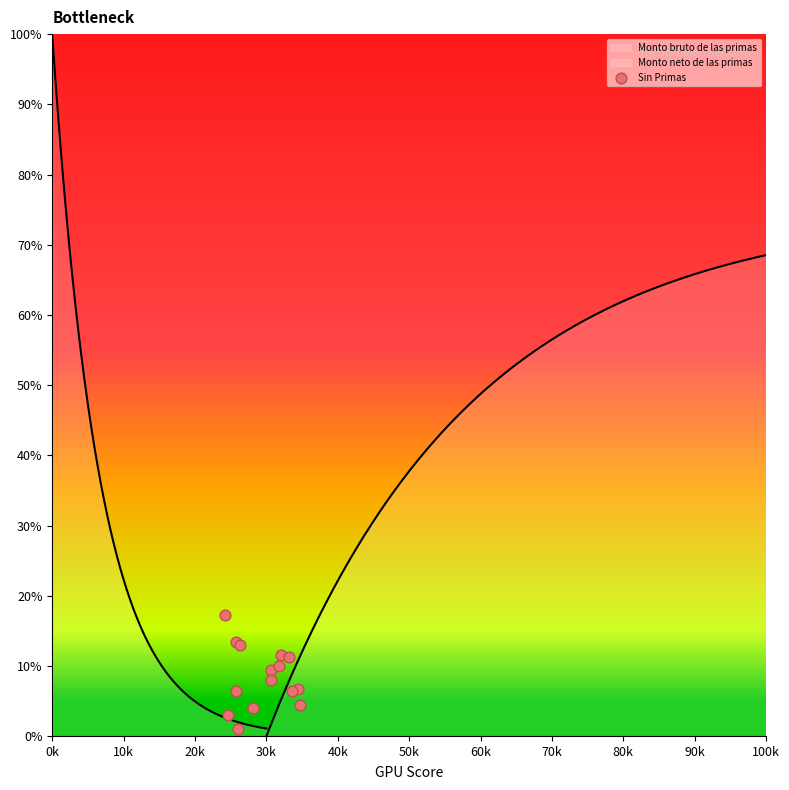

Between 90k and 100k, which is larger?

100k